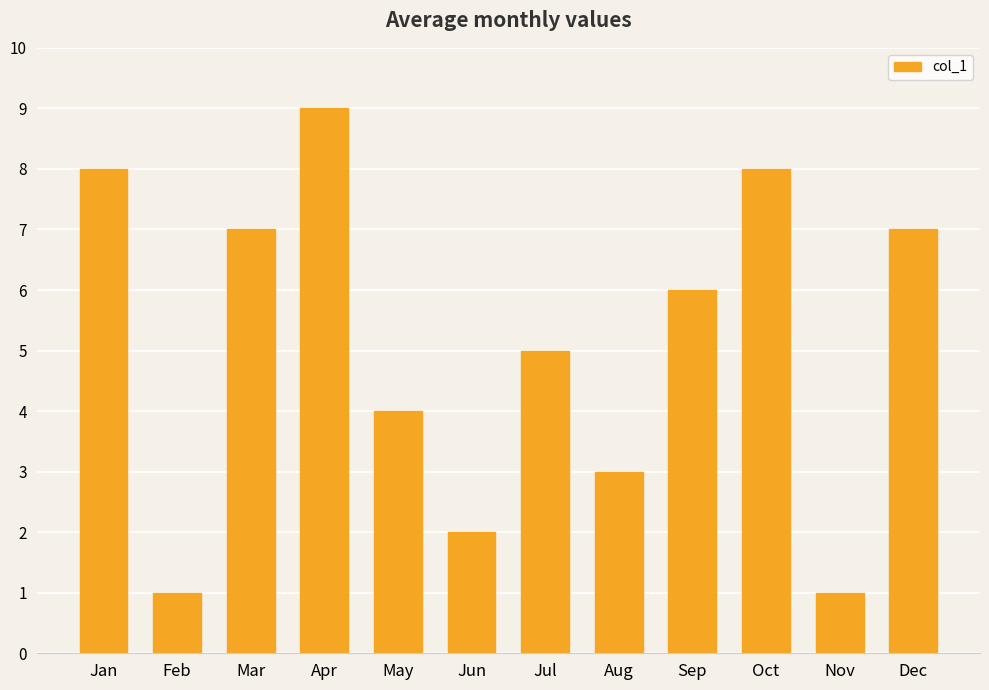

How many data points are less than 6?

6